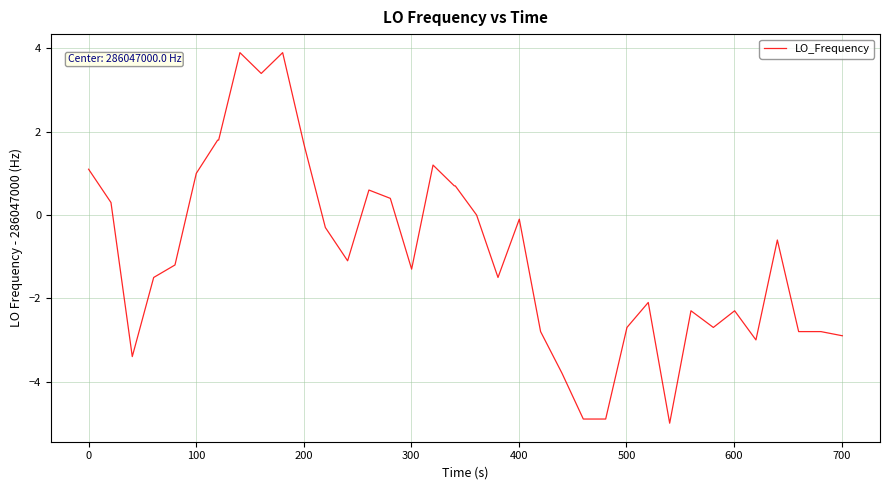

True or false: there are more than 2 points higher than both neighbors.

True